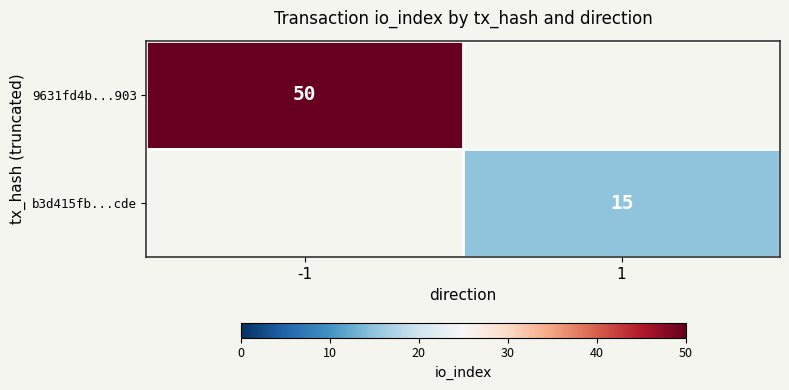

The value of 9631fd4b...903 at -1 is 31. True or false?

False